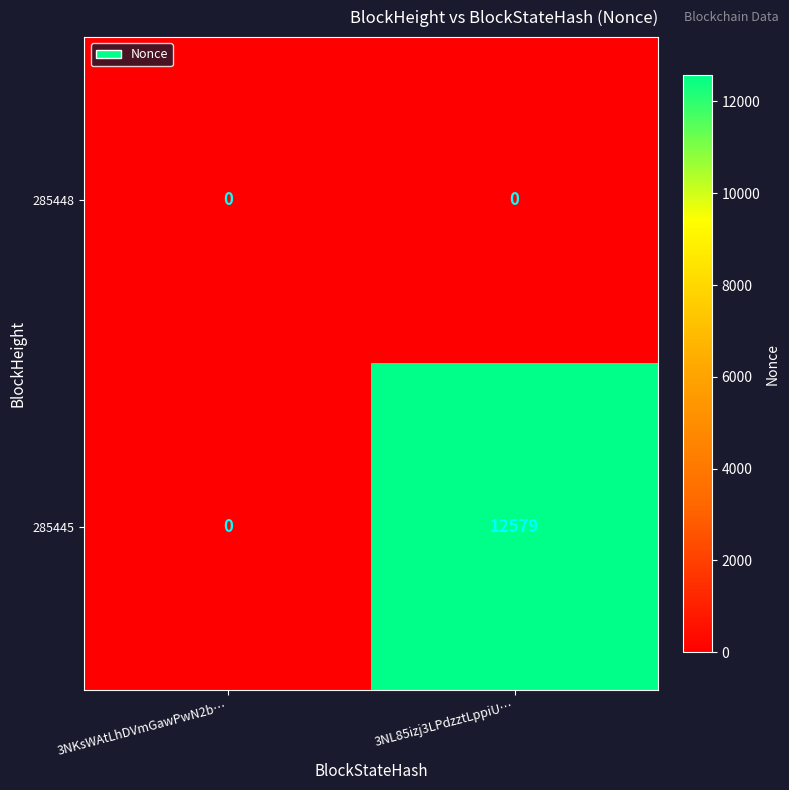

At how many categories does at least one series exceed 11172?

1